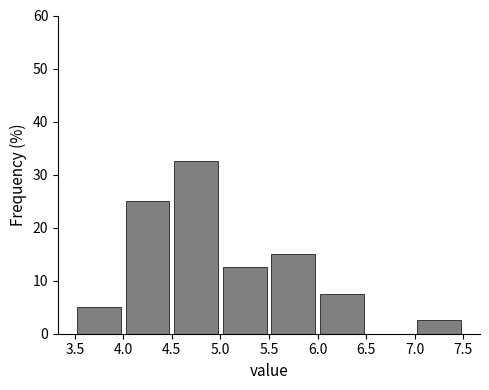

Which range on the x-axis has the tallest bar?

4.5 to 5.0